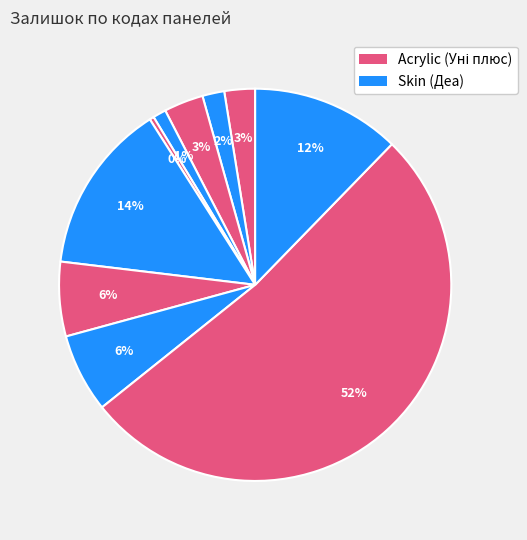

What is the smallest slice in the pie chart?

Acrylic 285102044